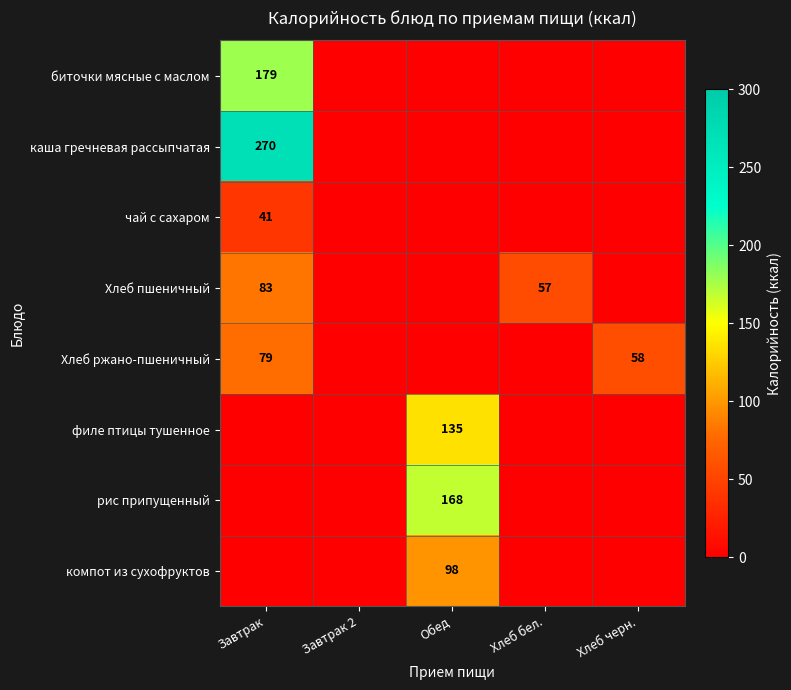

True or false: компот из сухофруктов has a value of -62 at Завтрак.

False